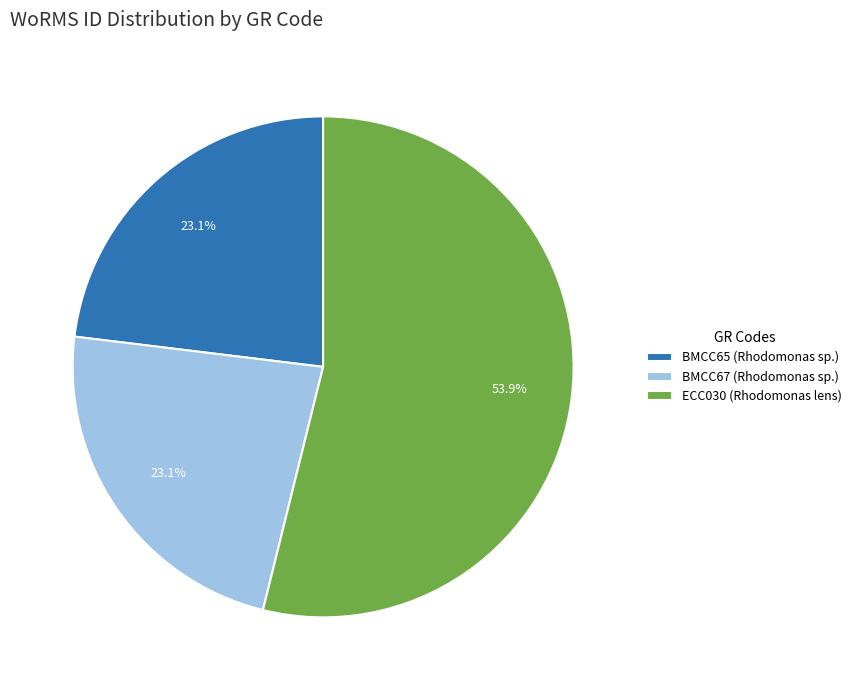

To the nearest percent, what portion does BMCC67 (Rhodomonas sp.) represent?

23%